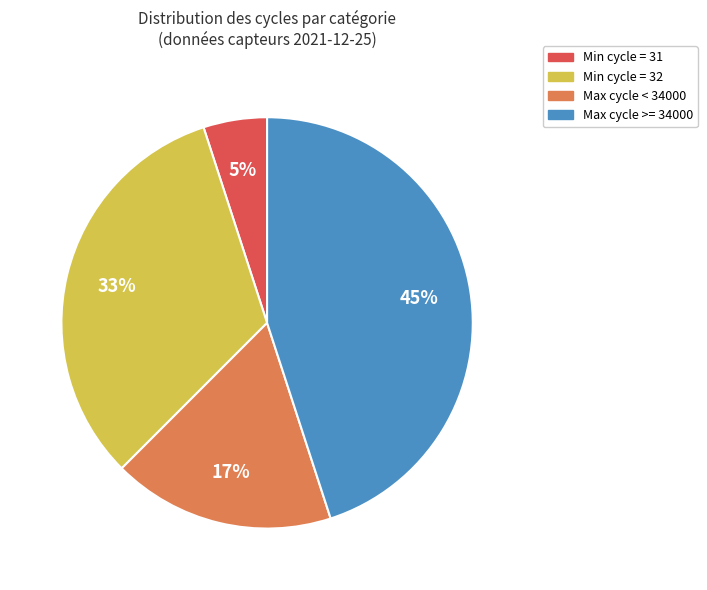

Is there a majority slice in this chart?

No